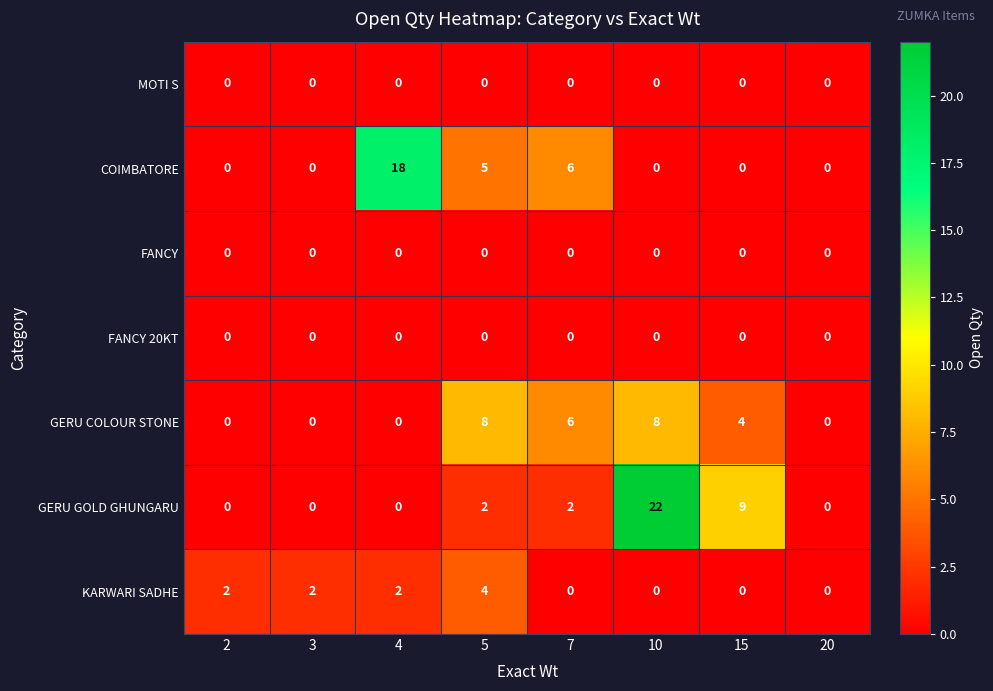

Which series has the largest range (max minus min)?

GERU GOLD GHUNGARU